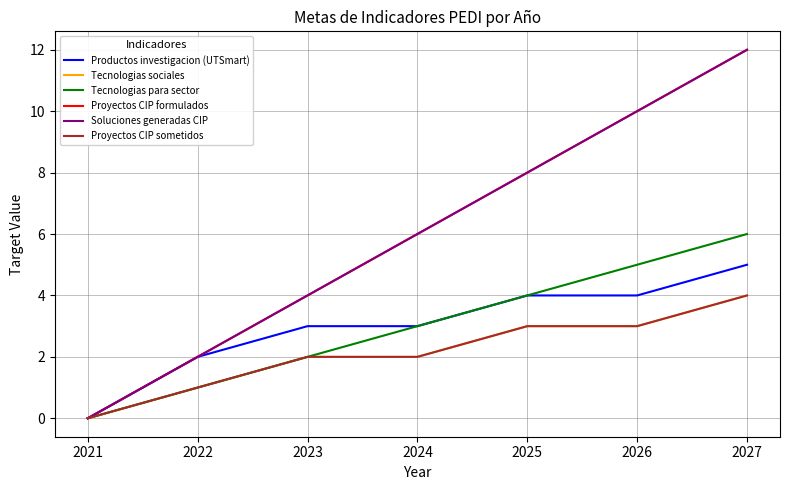

Does the chart display data point markers on the line(s)?

No